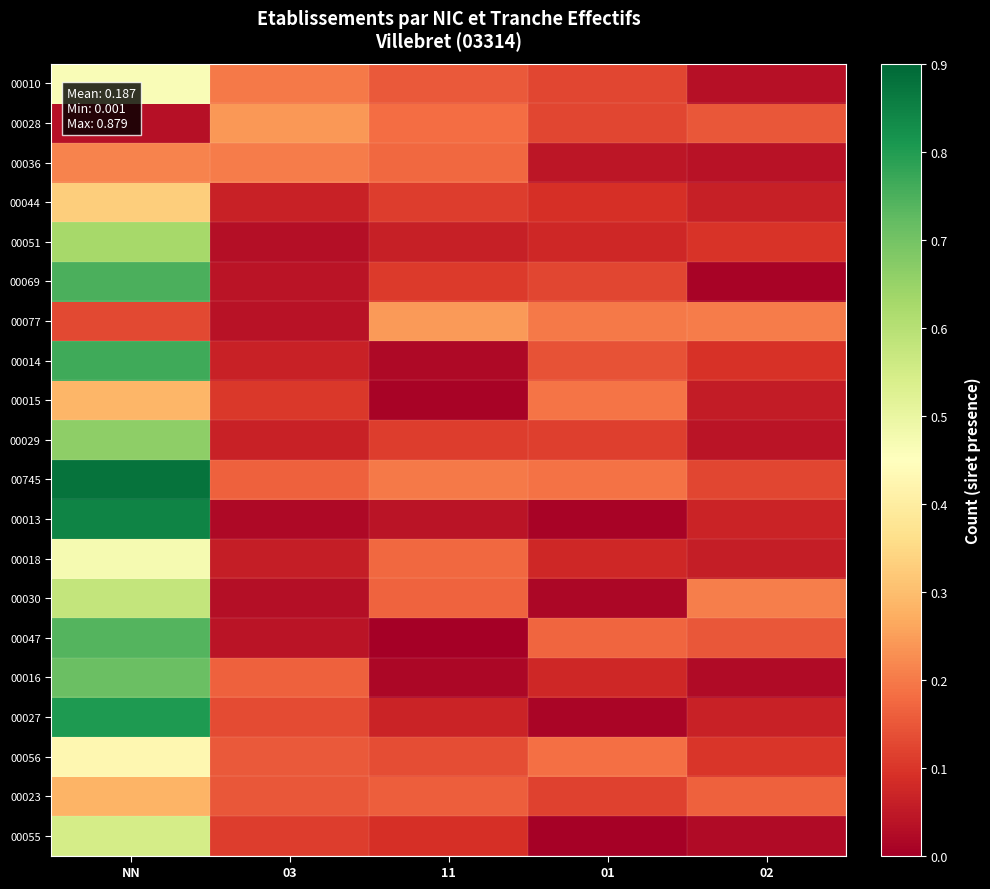

Reading left to right, extract all data points from this chart.

00010: NN=0.5	03=0.2	11=0.2	01=0.1	02=0.0
00028: NN=0.0	03=0.2	11=0.2	01=0.1	02=0.1
00036: NN=0.2	03=0.2	11=0.2	01=0.0	02=0.0
00044: NN=0.3	03=0.1	11=0.1	01=0.1	02=0.1
00051: NN=0.6	03=0.0	11=0.1	01=0.1	02=0.1
00069: NN=0.7	03=0.0	11=0.1	01=0.1	02=0.0
00077: NN=0.1	03=0.0	11=0.2	01=0.2	02=0.2
00014: NN=0.8	03=0.1	11=0.0	01=0.1	02=0.1
00015: NN=0.3	03=0.1	11=0.0	01=0.2	02=0.1
00029: NN=0.7	03=0.1	11=0.1	01=0.1	02=0.0
00745: NN=0.9	03=0.2	11=0.2	01=0.2	02=0.1
00013: NN=0.8	03=0.0	11=0.0	01=0.0	02=0.1
00018: NN=0.5	03=0.1	11=0.2	01=0.1	02=0.1
00030: NN=0.6	03=0.0	11=0.2	01=0.0	02=0.2
00047: NN=0.7	03=0.0	11=0.0	01=0.2	02=0.1
00016: NN=0.7	03=0.2	11=0.0	01=0.1	02=0.0
00027: NN=0.8	03=0.1	11=0.1	01=0.0	02=0.1
00056: NN=0.4	03=0.2	11=0.1	01=0.2	02=0.1
00023: NN=0.3	03=0.1	11=0.2	01=0.1	02=0.2
00055: NN=0.5	03=0.1	11=0.1	01=0.0	02=0.0